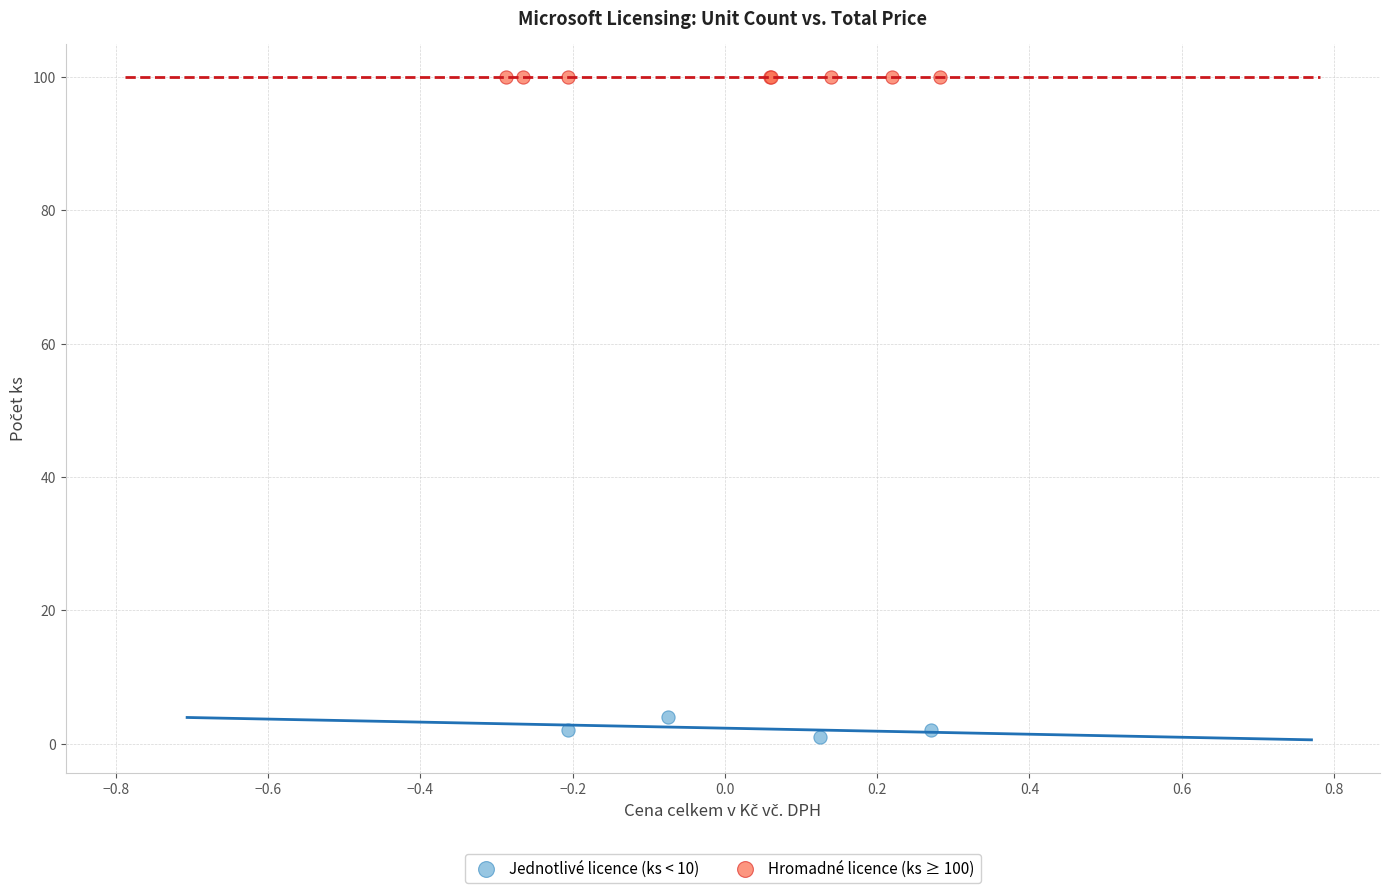

What are all the series names shown in the legend?

Jednotlivé licence (ks < 10), Hromadné licence (ks ≥ 100)